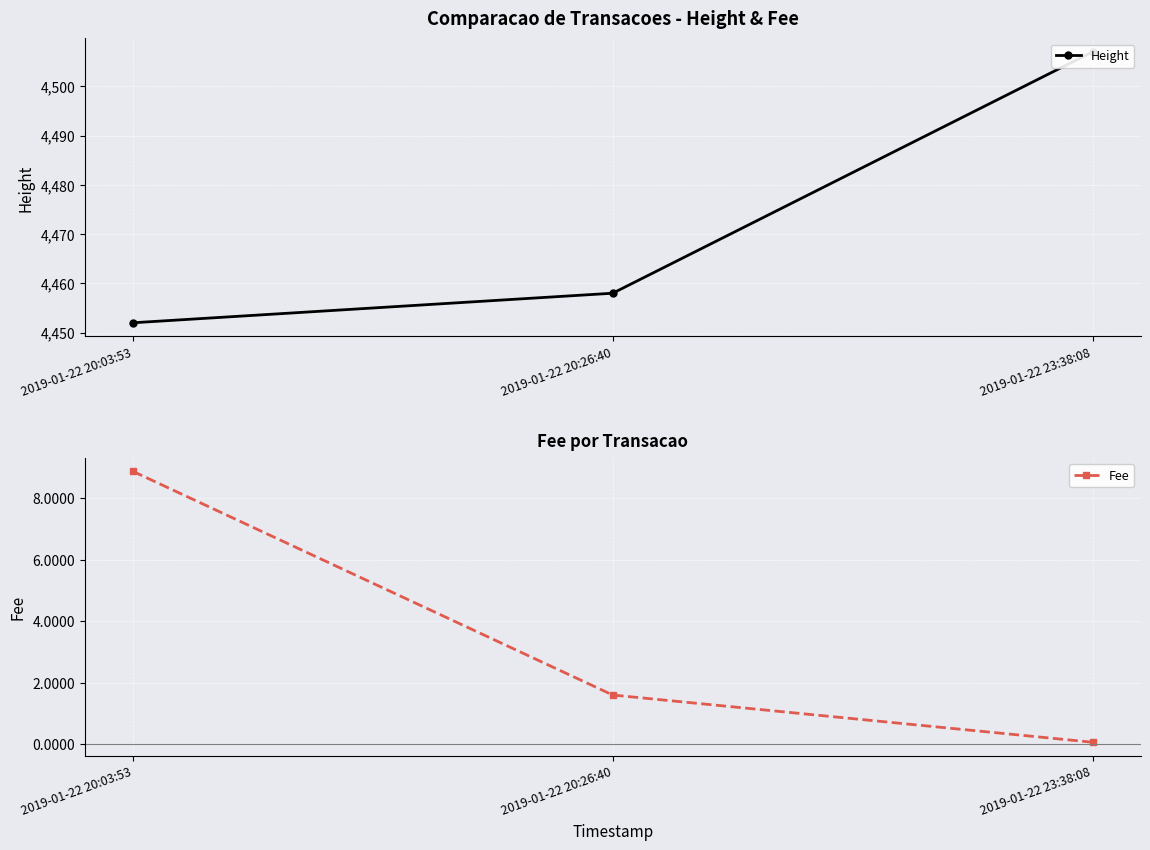

The Fee series shows 15.8 at 2019-01-22 20:03:53. True or false?

False